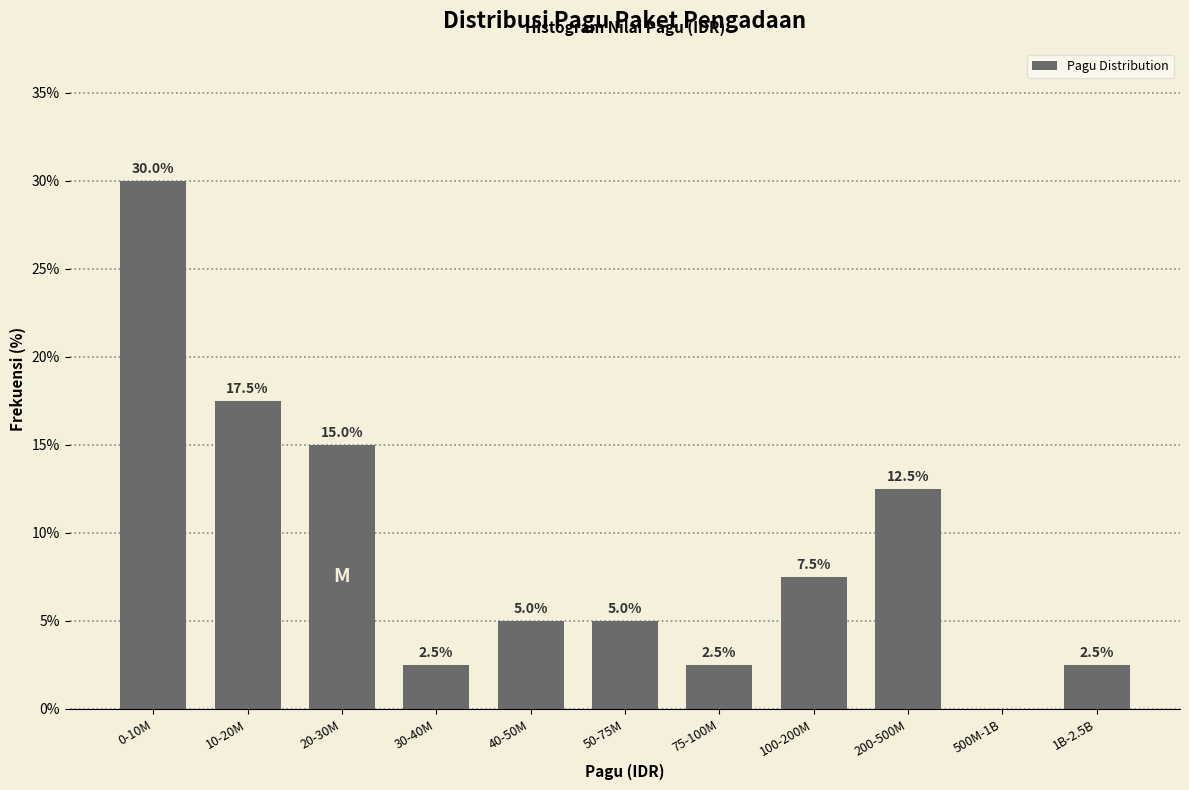

Reading left to right, extract all data points from this chart.

0-10M=30.0	10-20M=17.5	20-30M=15.0	30-40M=2.5	40-50M=5.0	50-75M=5.0	75-100M=2.5	100-200M=7.5	200-500M=12.5	500M-1B=0.0	1B-2.5B=2.5